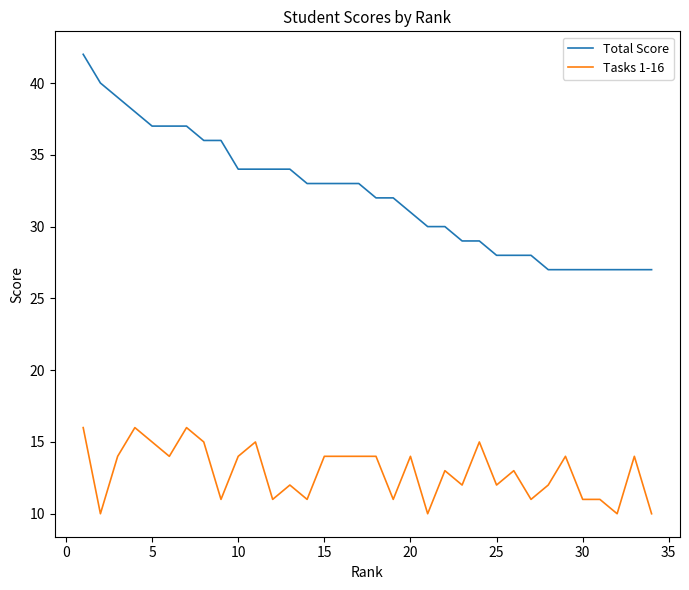

True or false: Tasks 1-16 and Total Score intersect in this chart.

False